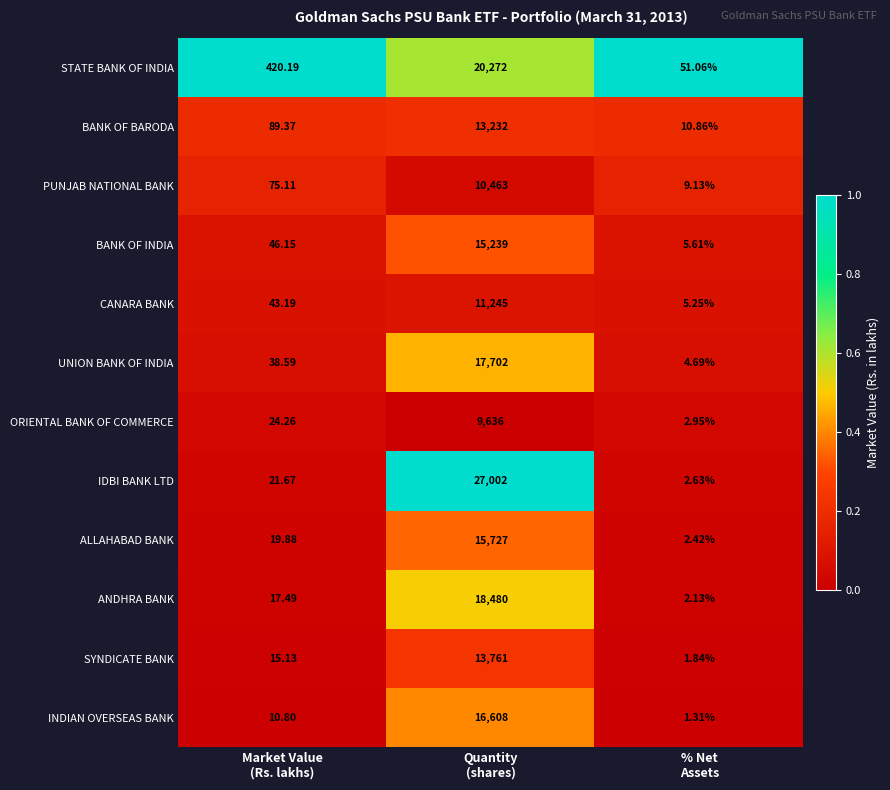

Which series has the largest total across all categories?

IDBI BANK LTD